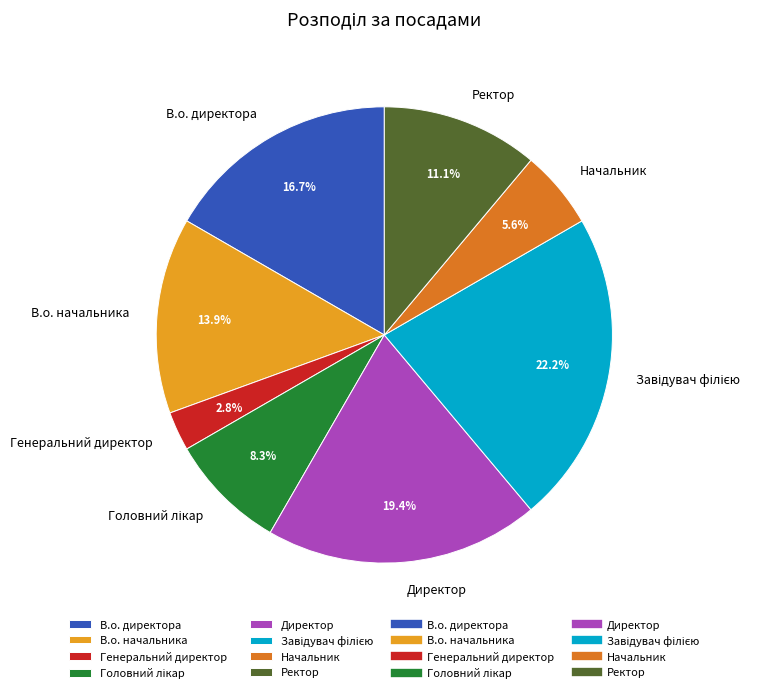

Is there any slice that represents more than half of the pie?

No